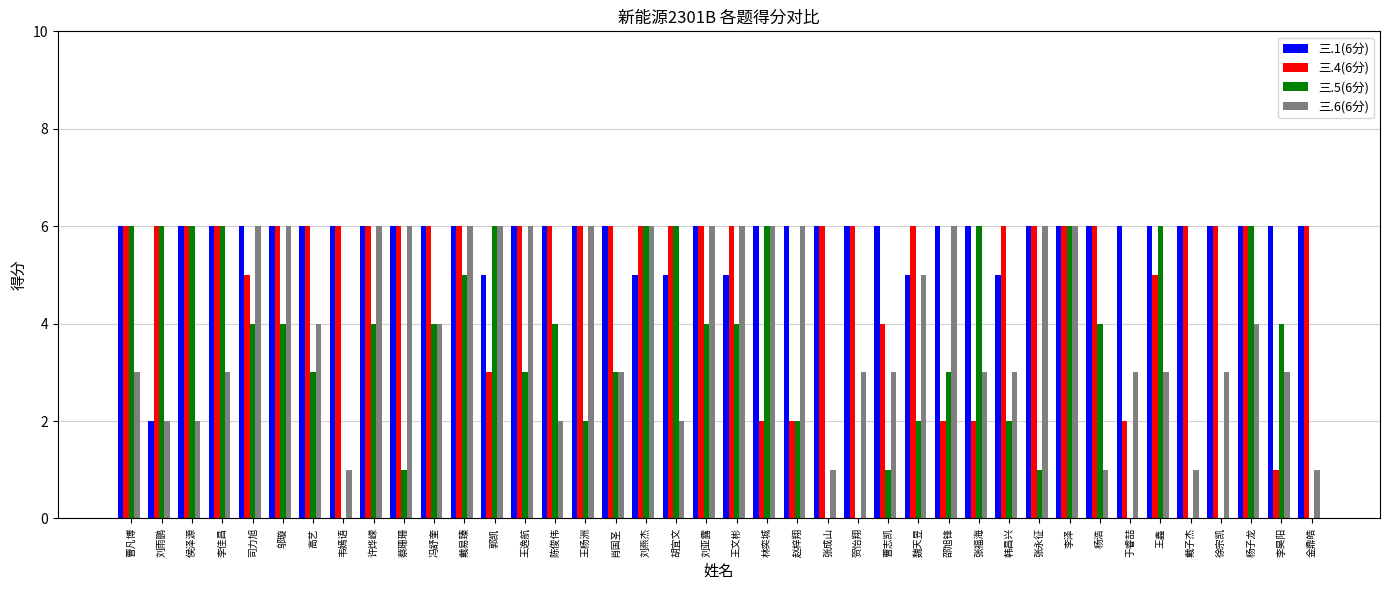

What is the total value across all series at 曹志凯?

14